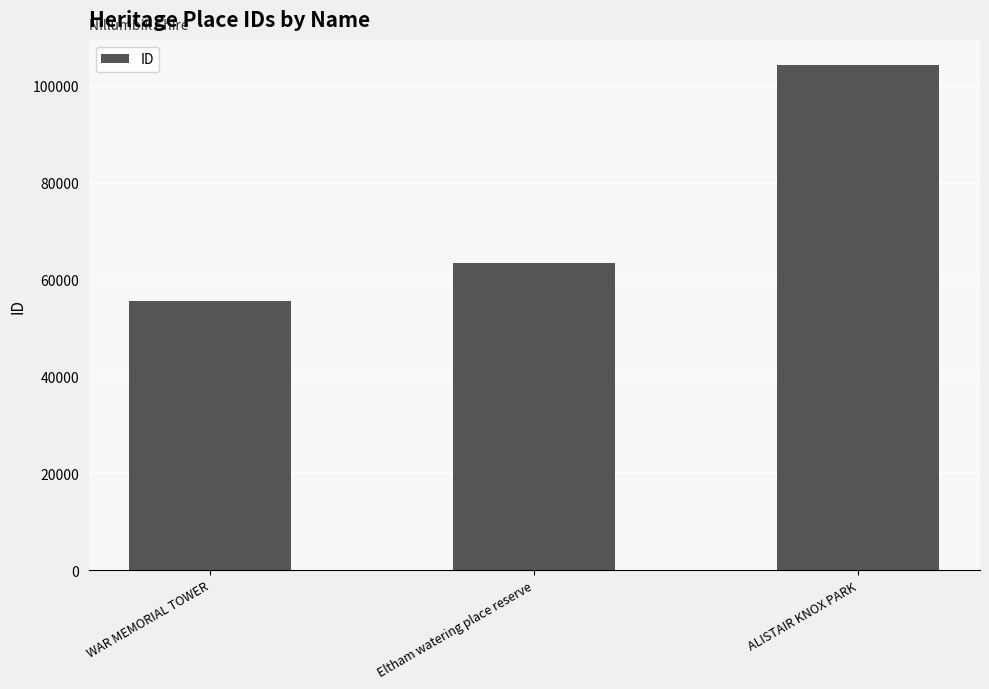

Between Eltham watering place reserve and WAR MEMORIAL TOWER, which is larger?

Eltham watering place reserve